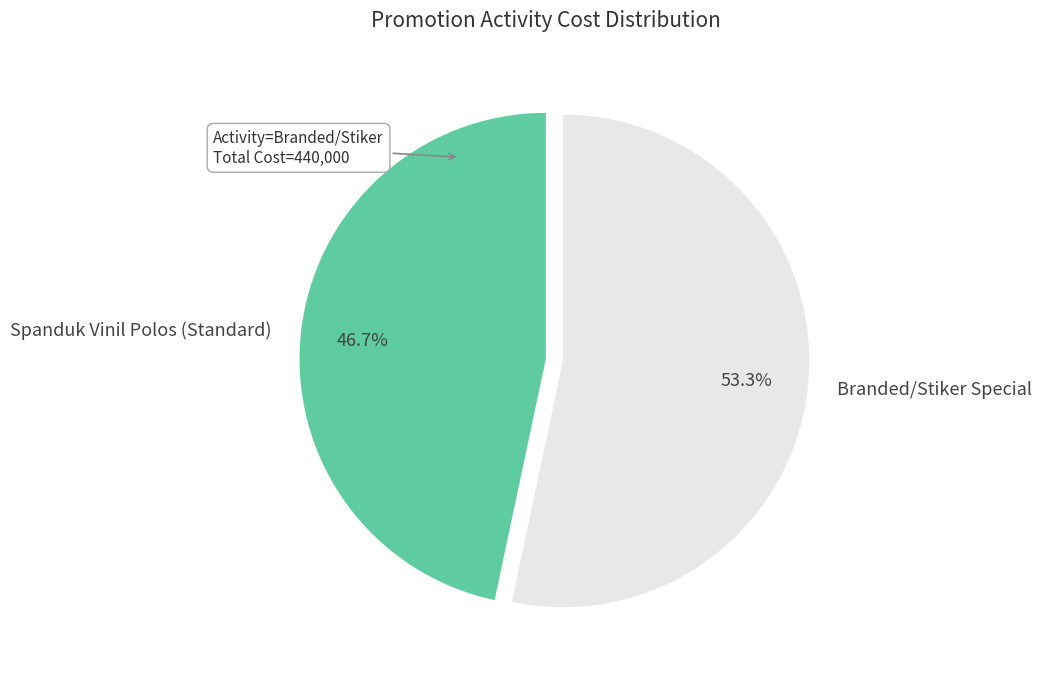

What is the smallest slice in the pie chart?

Spanduk Vinil Polos (Standard)